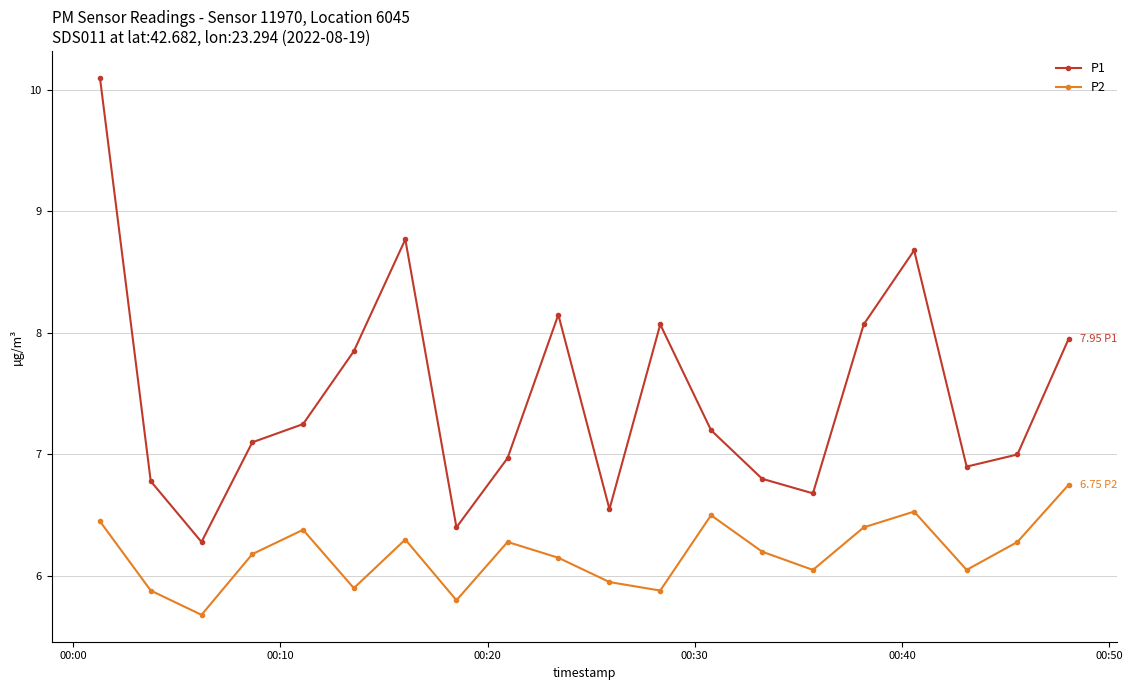

What is the average value of the P1 series?

7.5